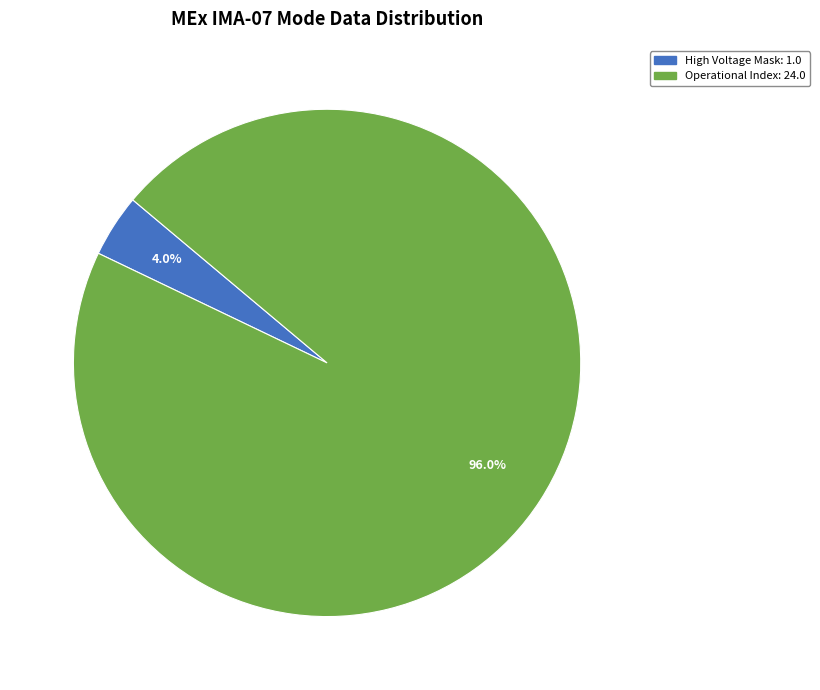

Does any single category account for the majority?

Yes